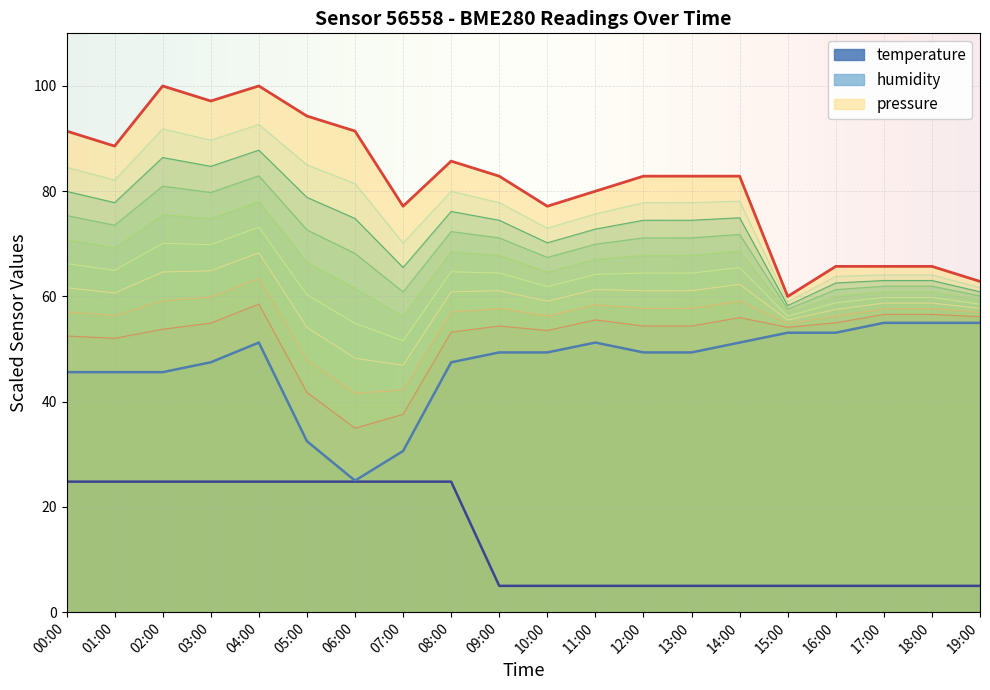

Reading left to right, transcribe all the data shown in this chart.

pressure: 91.4	88.6	100.0	97.1	100.0	94.3	91.4	77.1	85.7	82.9	77.1	80.0	82.9	82.9	82.9	60.0	65.7	65.7	65.7	62.9
humidity: 45.6	45.6	45.6	47.5	51.2	32.5	25.0	30.6	47.5	49.4	49.4	51.2	49.4	49.4	51.2	53.1	53.1	55.0	55.0	55.0
temperature: 24.8	24.8	24.8	24.8	24.8	24.8	24.8	24.8	24.8	5.0	5.0	5.0	5.0	5.0	5.0	5.0	5.0	5.0	5.0	5.0